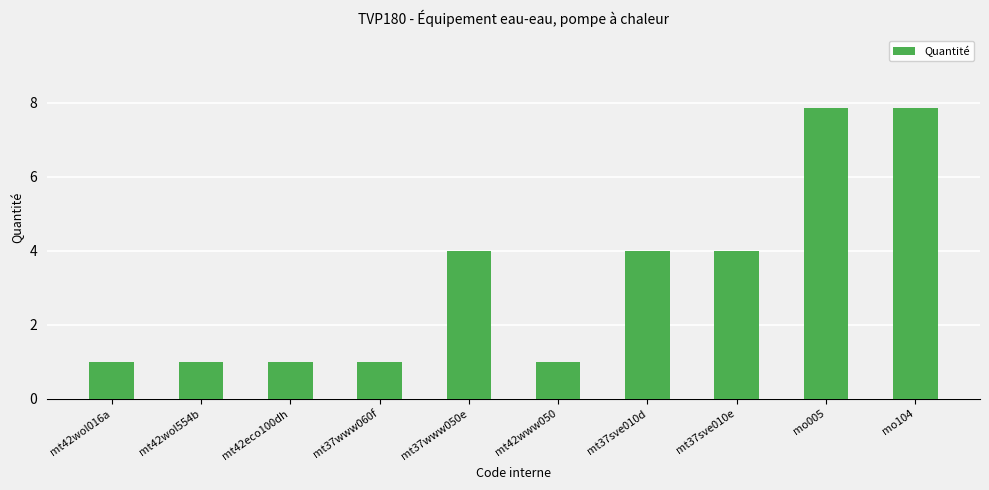

Are the bars horizontal?

No